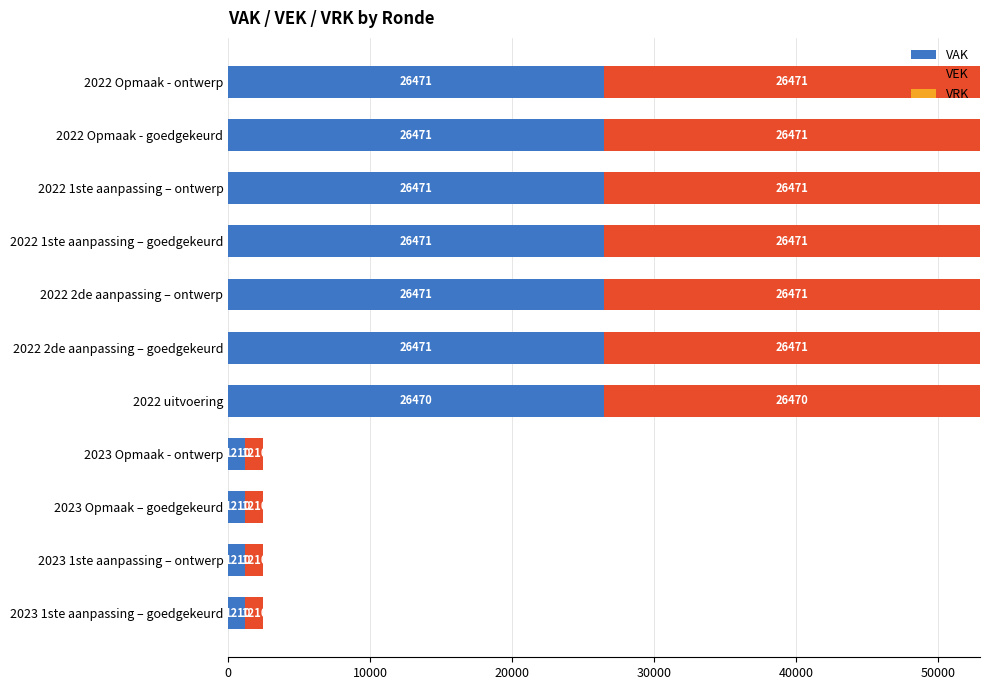

The value of VAK at 2022 2de aanpassing – goedgekeurd is 26471. True or false?

True